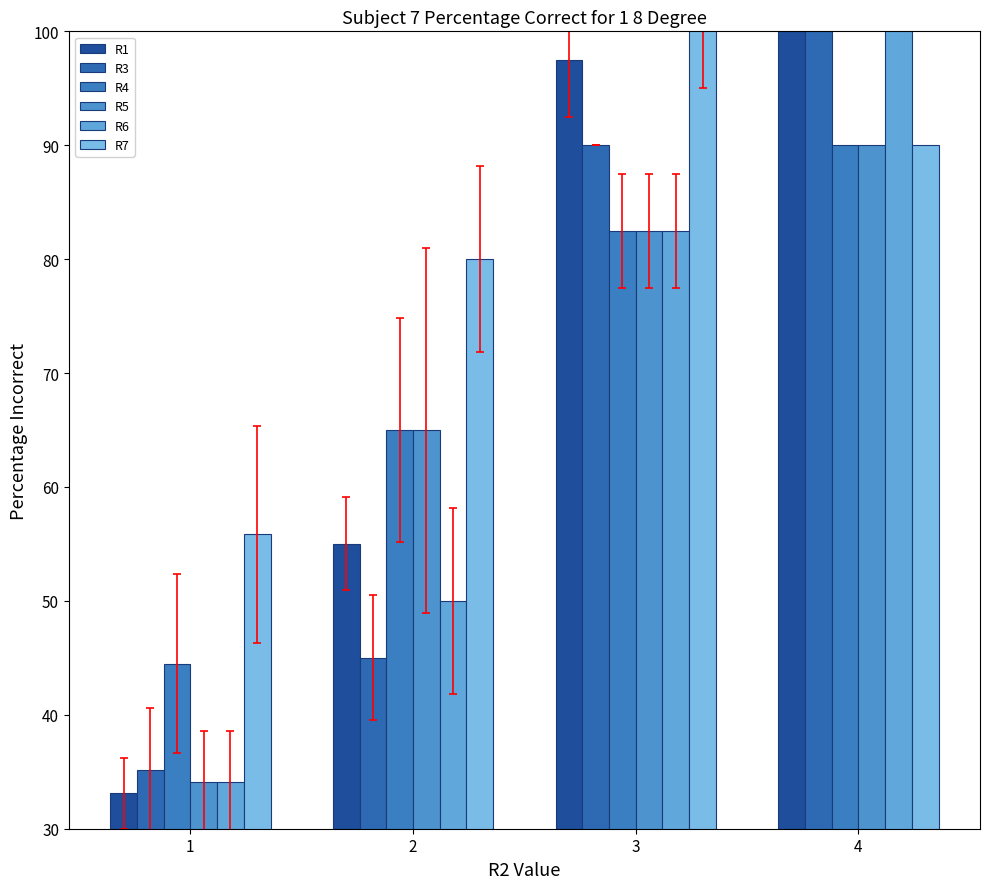

At which label is R5 closest to 62?

2